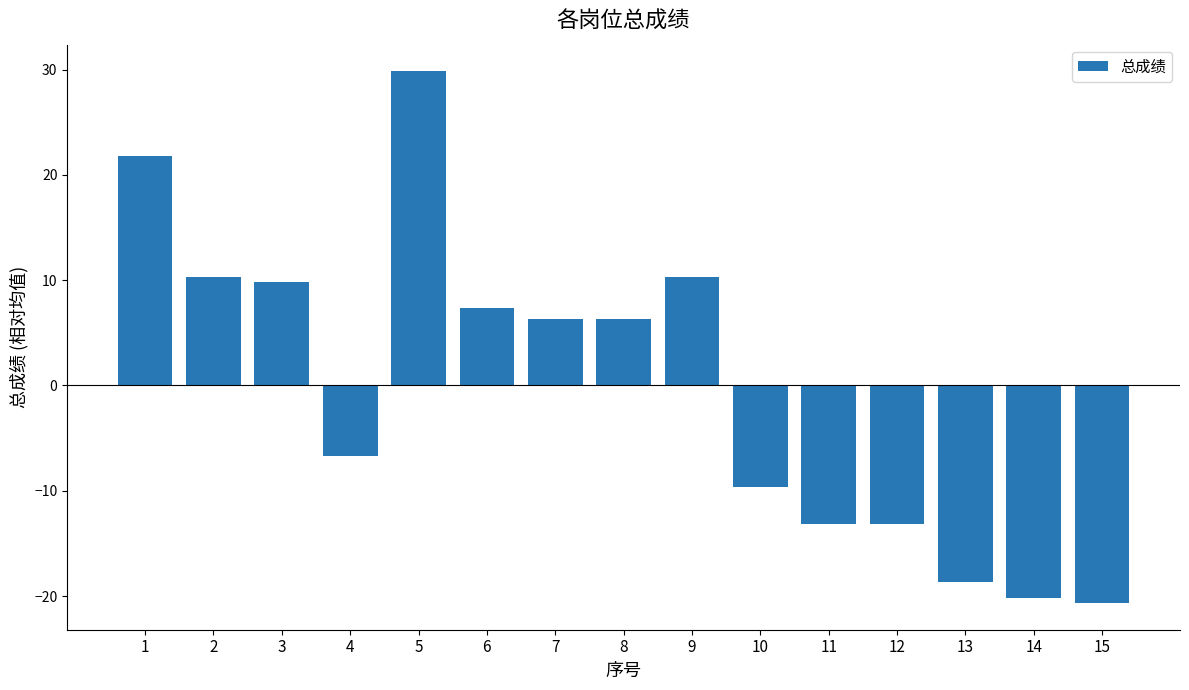

What is the change in value from 4 to 14?

-13.5